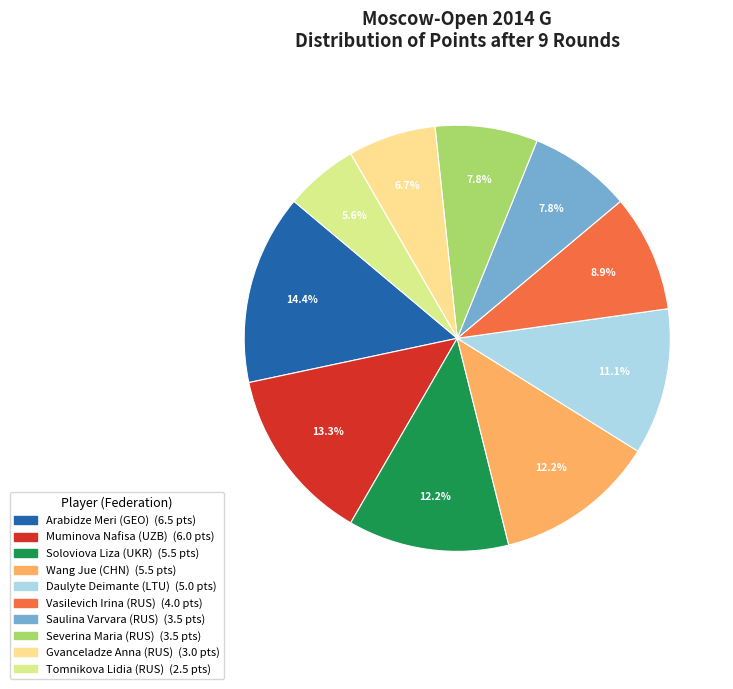

Between Vasilevich Irina (RUS) and Saulina Varvara (RUS), which is larger?

Vasilevich Irina (RUS)